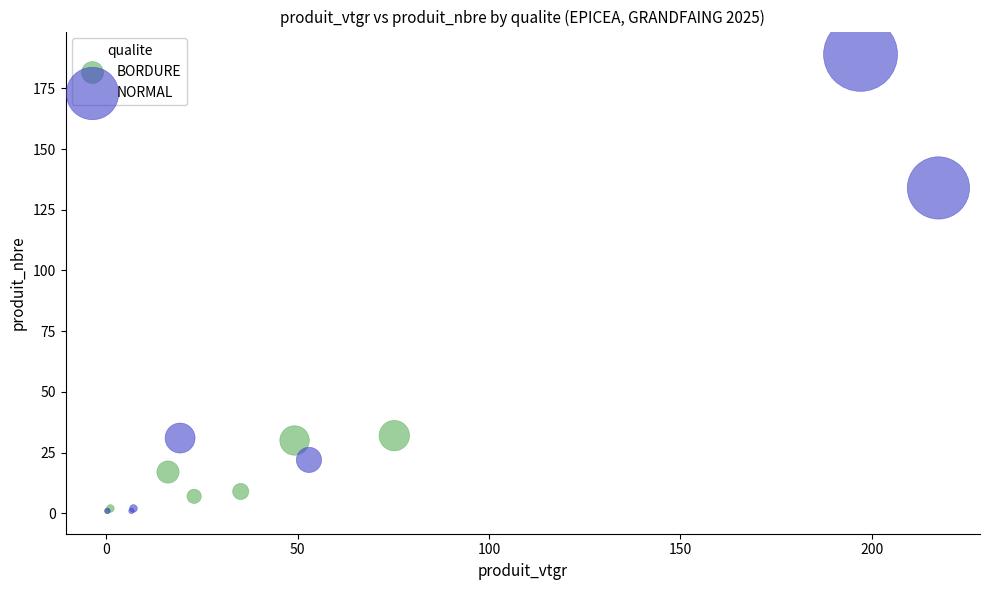

Which series has the largest Y range (max minus min)?

NORMAL